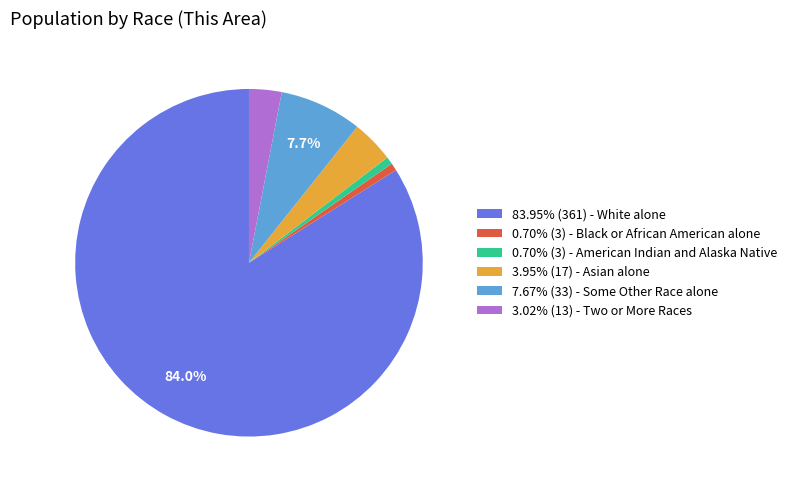

Do 3.02% (13) - Two or More Races and 83.95% (361) - White alone together represent more than half of the pie?

Yes